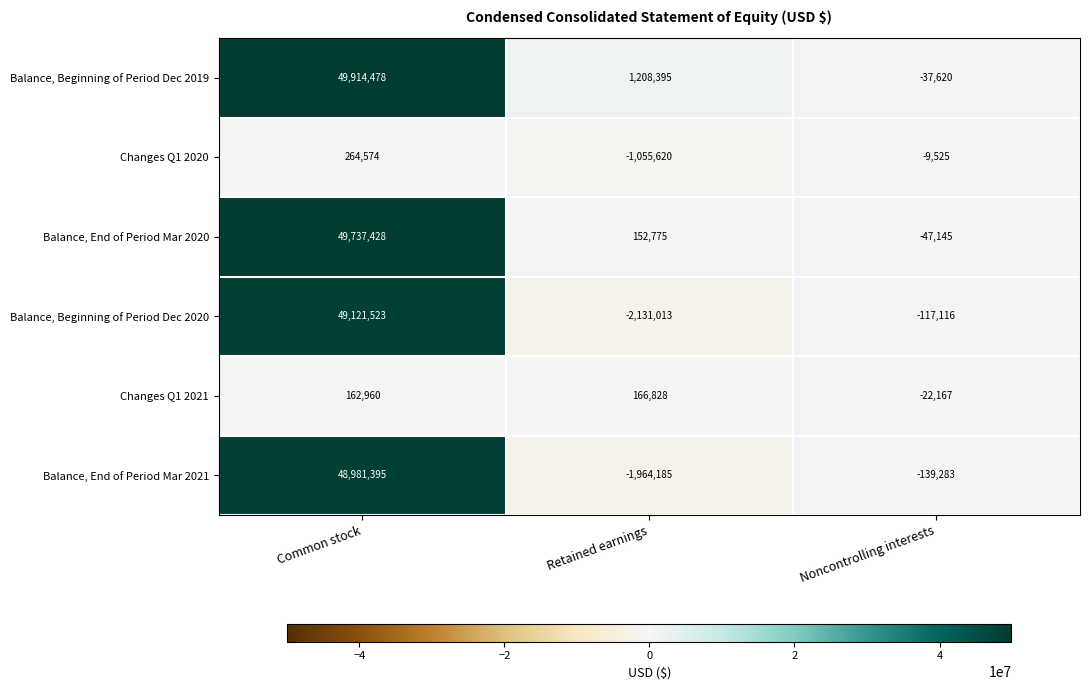

At which category does the chart reach its peak across all series?

Common stock